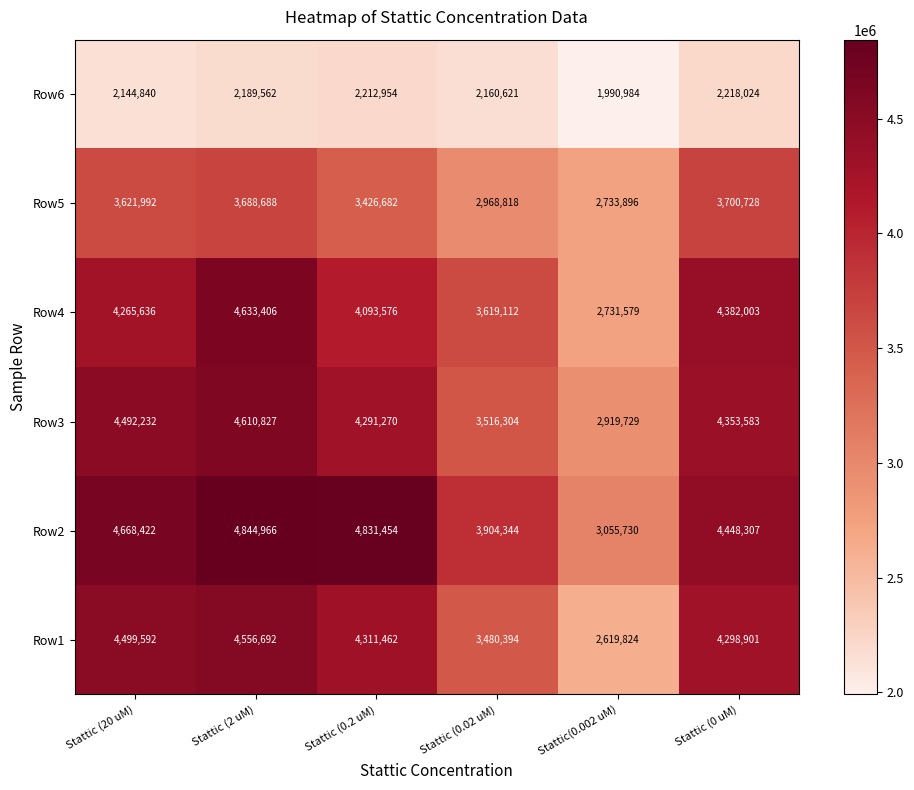

What is the difference between the maximum and minimum values in the Row2 series?

1789236